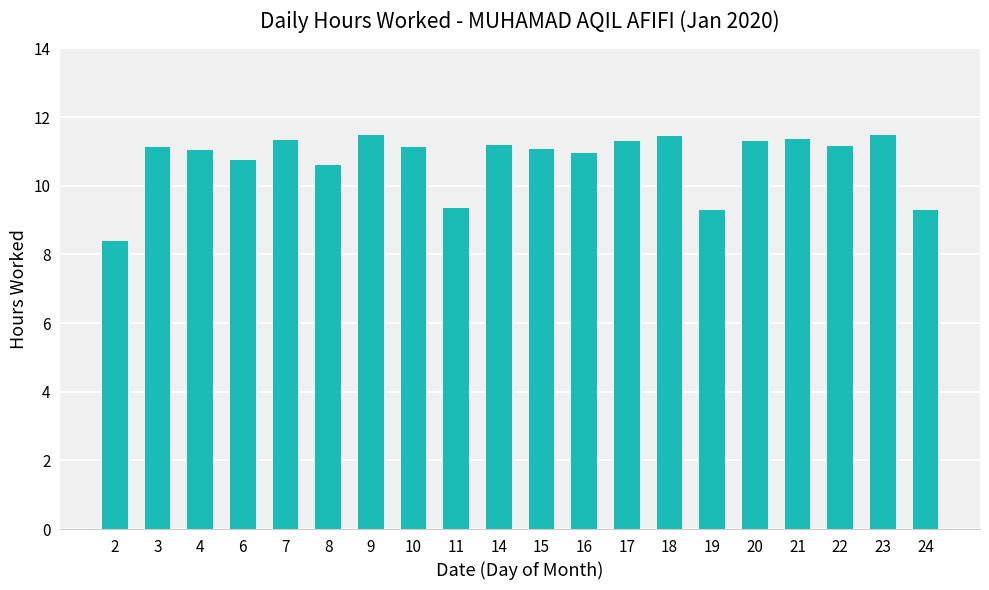

What is the ratio of the value at 14 to the value at 3?

1.0